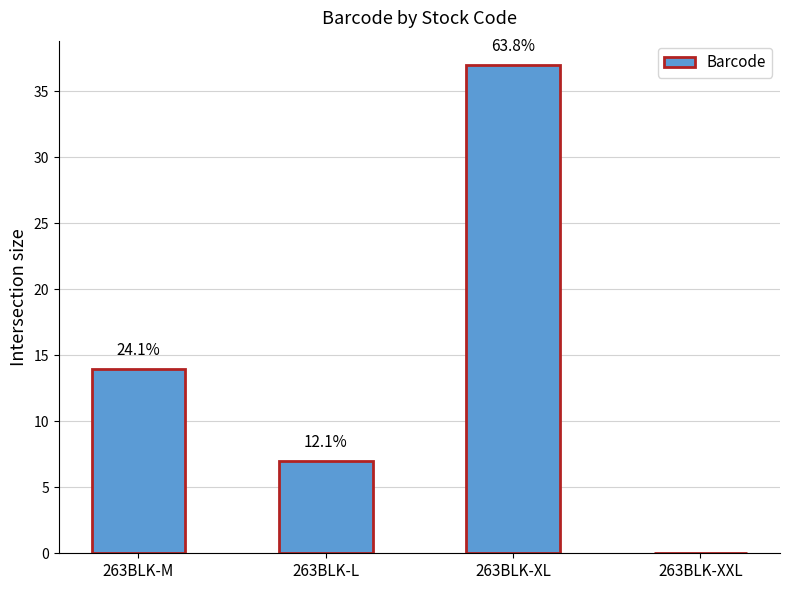

Reading left to right, what are all the values shown in this chart?

263BLK-M=14	263BLK-L=7	263BLK-XL=37	263BLK-XXL=0